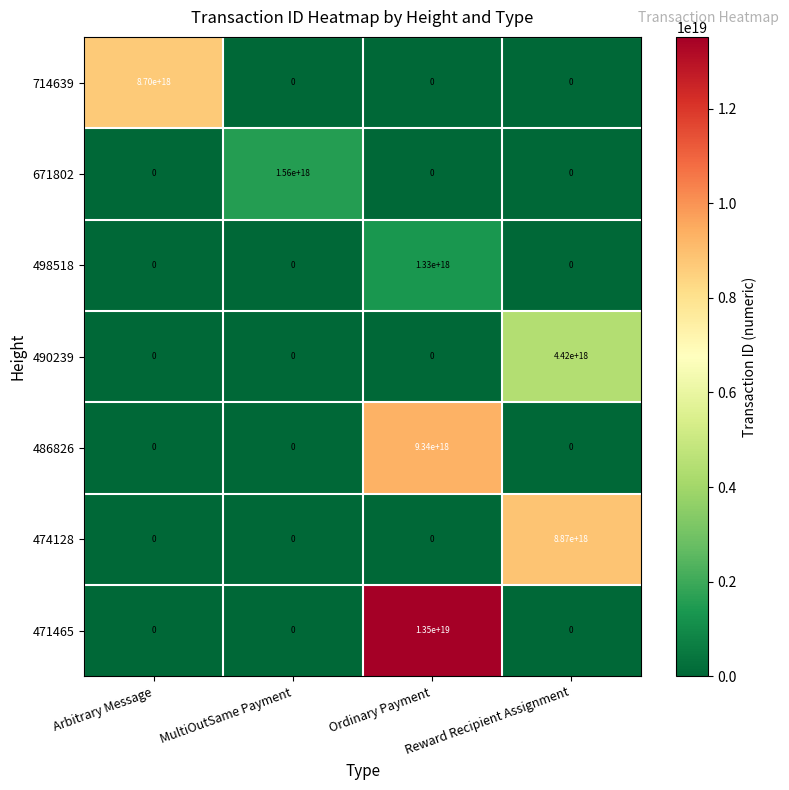

The value of 486826 at Reward Recipient Assignment is 0. True or false?

True